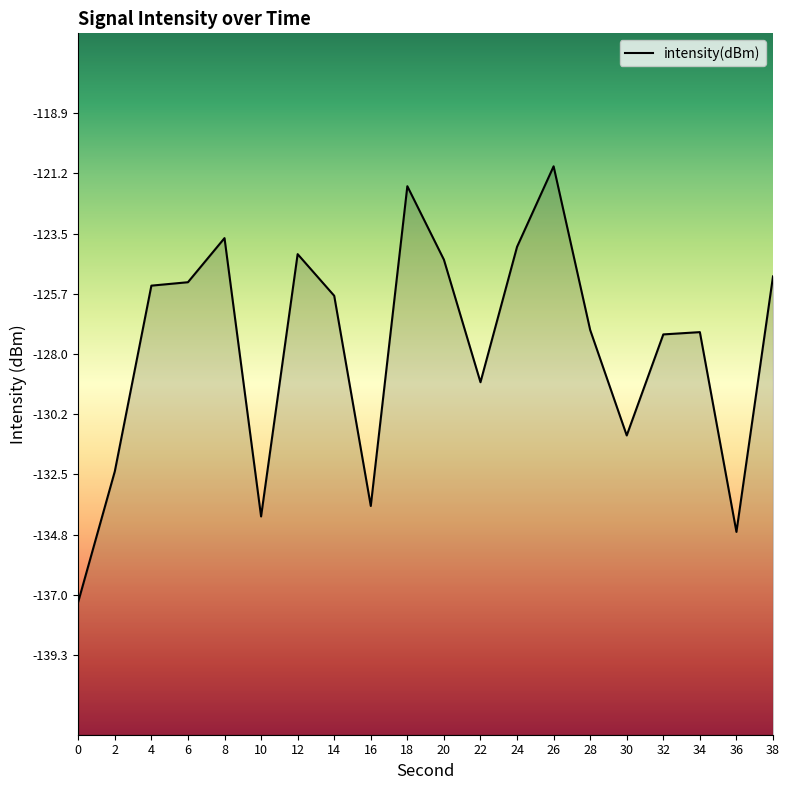

How many data points are less than -125?

14